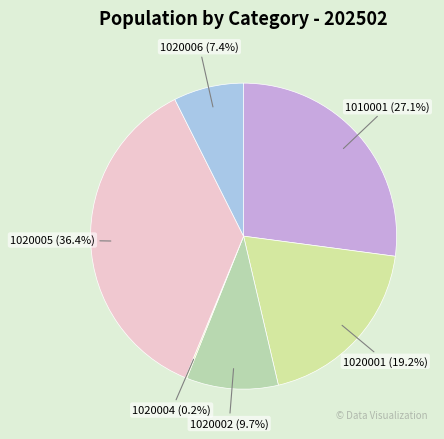

Which category has the biggest portion of the pie?

1020005